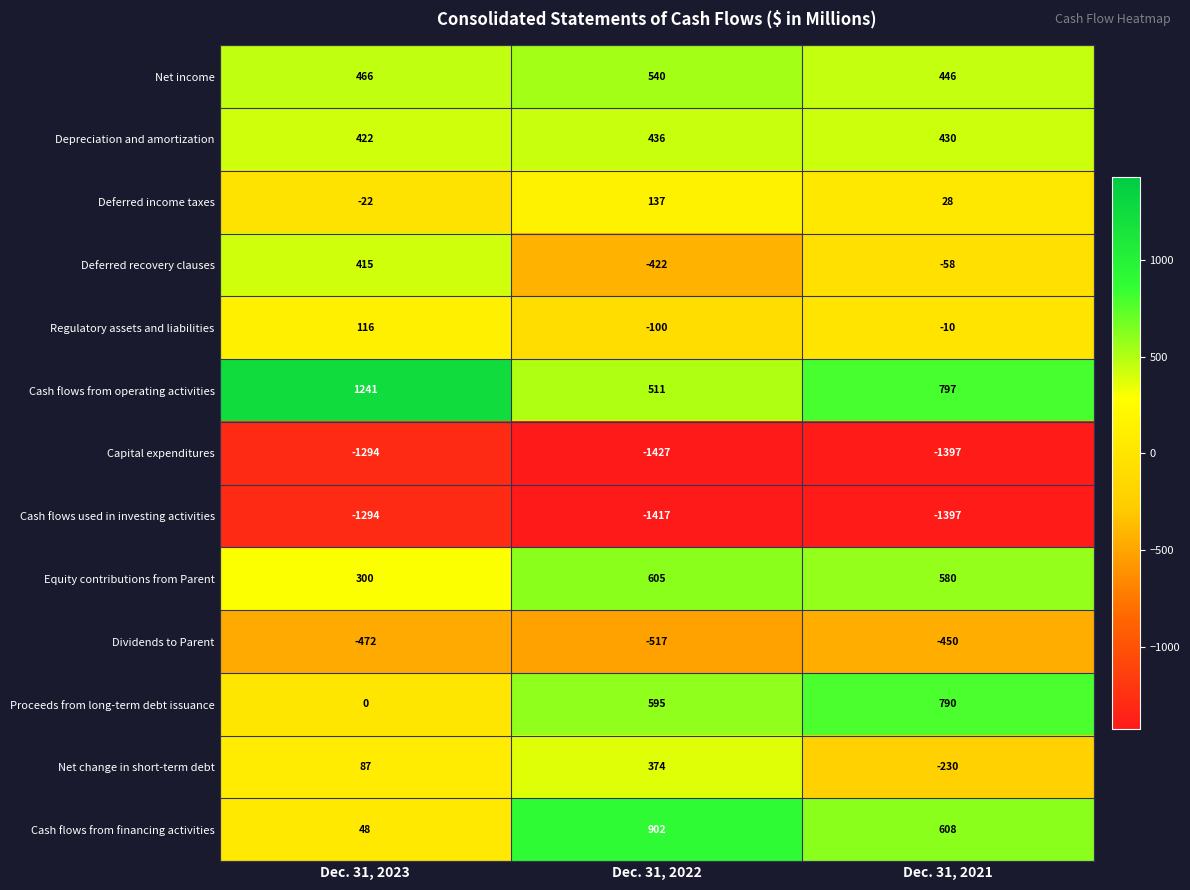

At which label does Equity contributions from Parent first exceed 580?

Dec. 31, 2022